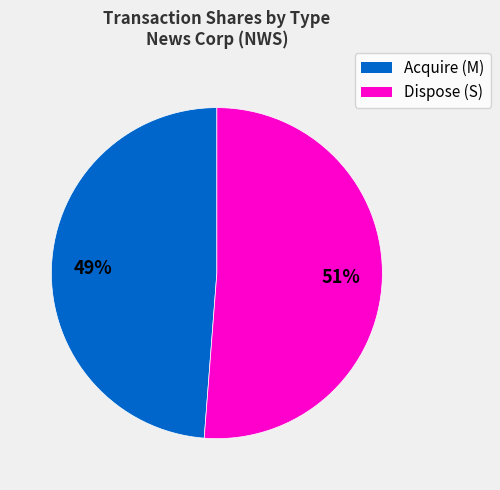

Which category has the biggest portion of the pie?

Dispose (S)